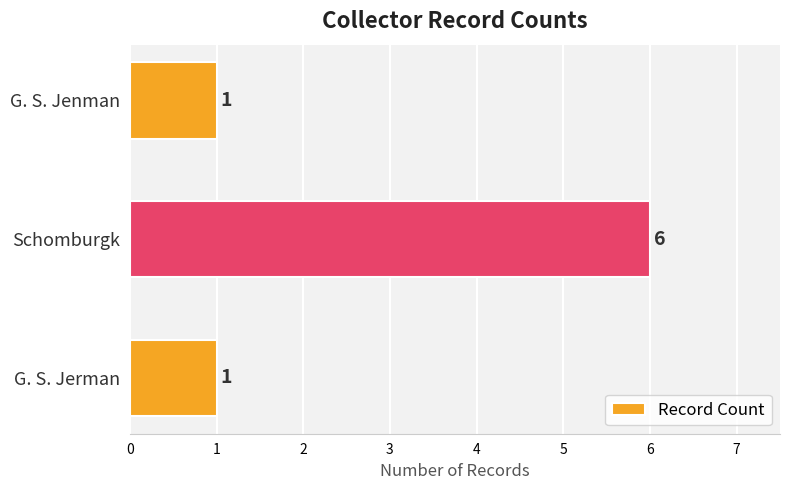

Which has a higher value, Schomburgk or G. S. Jenman?

Schomburgk